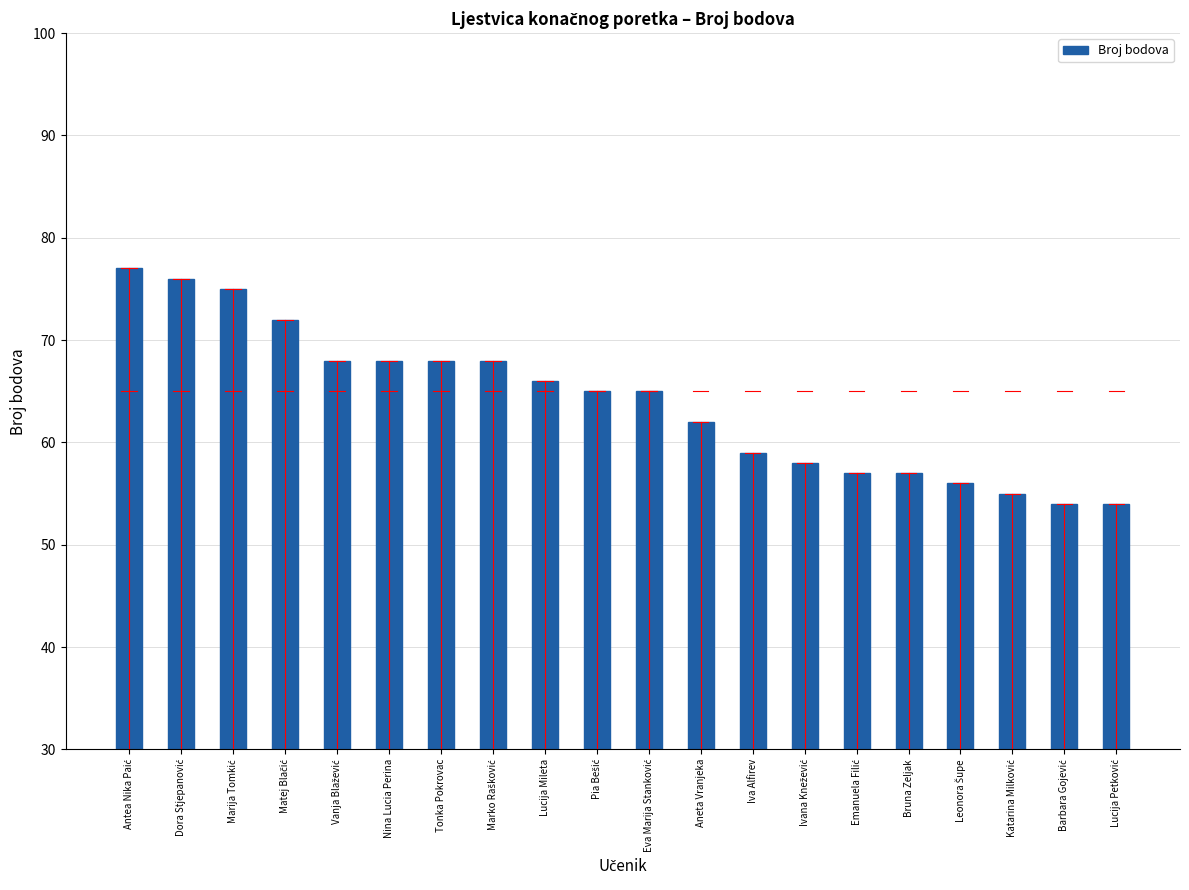

Reading right to left, transcribe all the data shown in this chart.

54	54	55	56	57	57	58	59	62	65	65	66	68	68	68	68	72	75	76	77